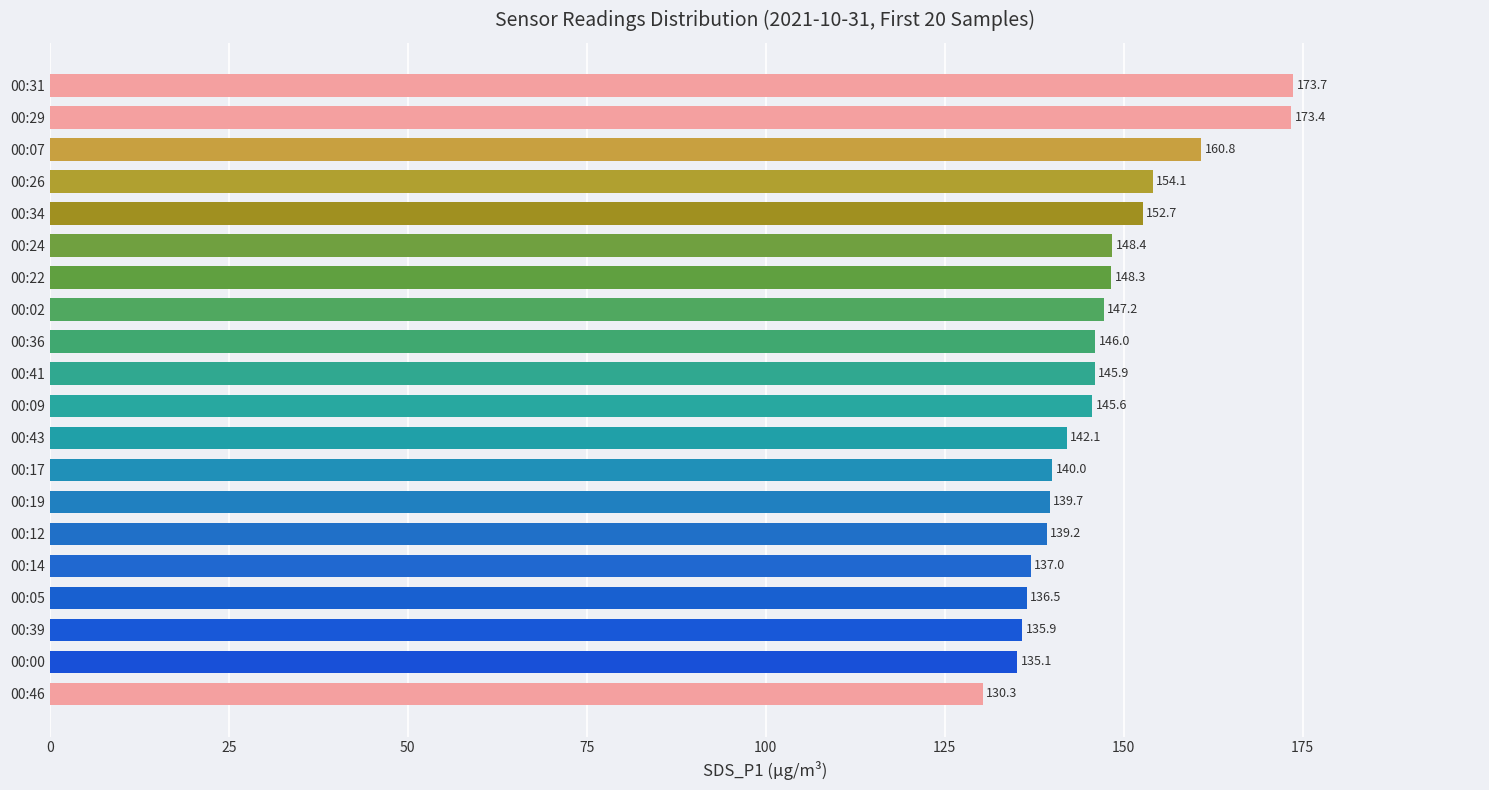

Are the bars grouped side by side (vs. stacked)?

No